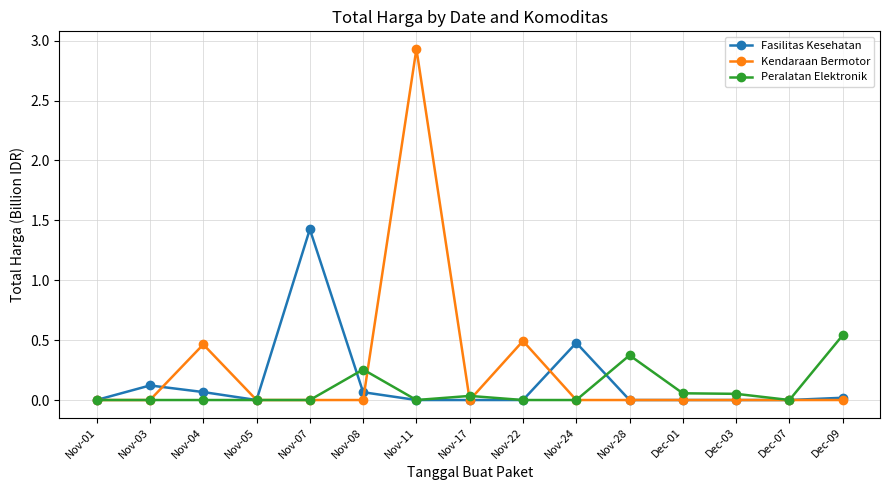

True or false: Kendaraan Bermotor has a value of 0.0 at Nov-28.

True